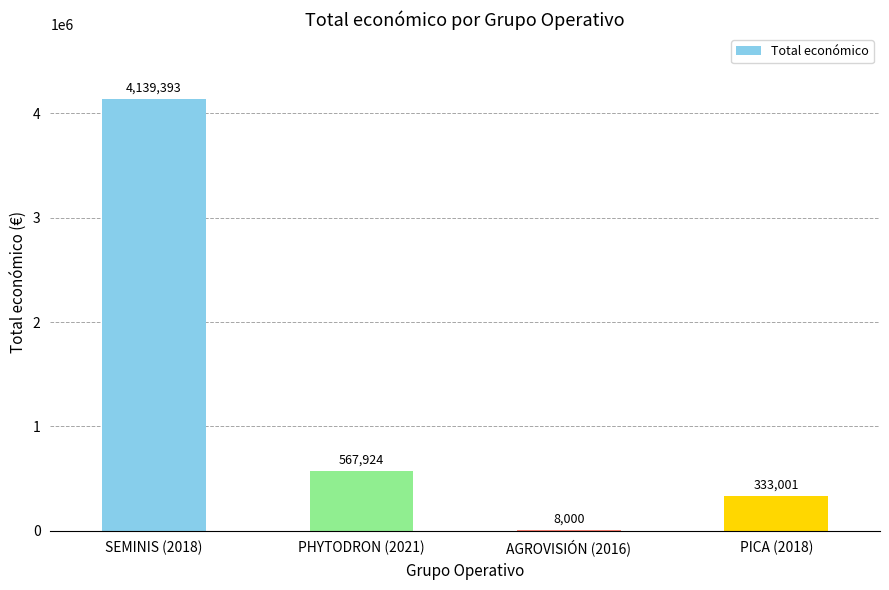

Which has a higher value, PICA (2018) or AGROVISIÓN (2016)?

PICA (2018)